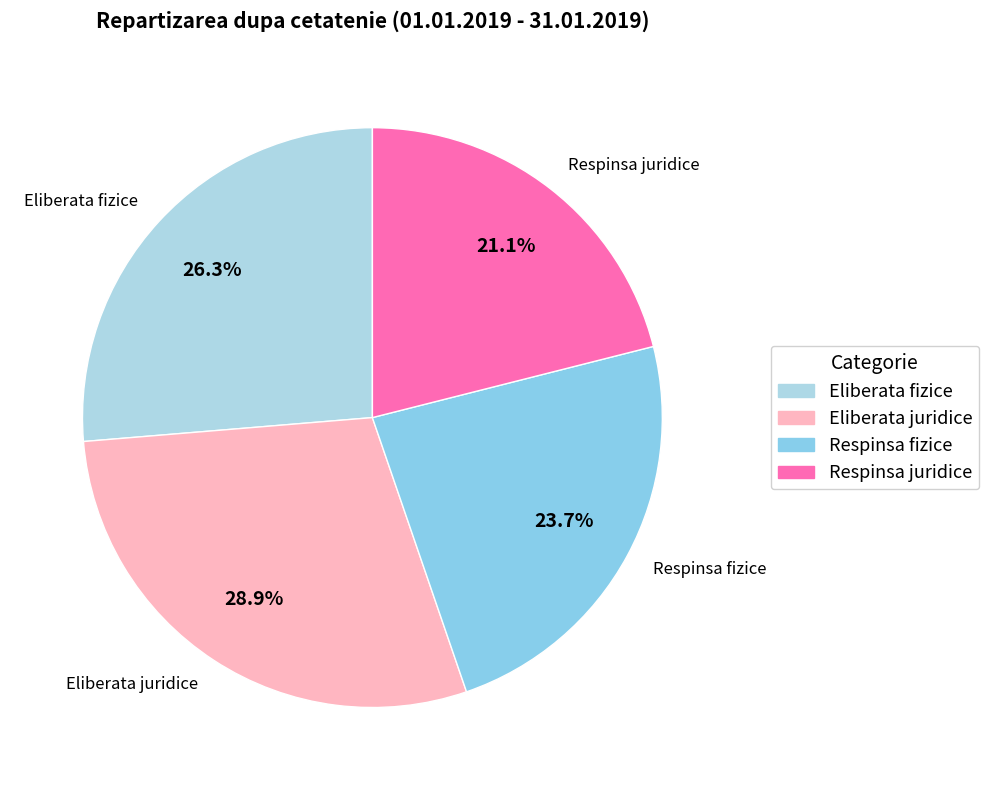

Count the number of slices in the pie.

4